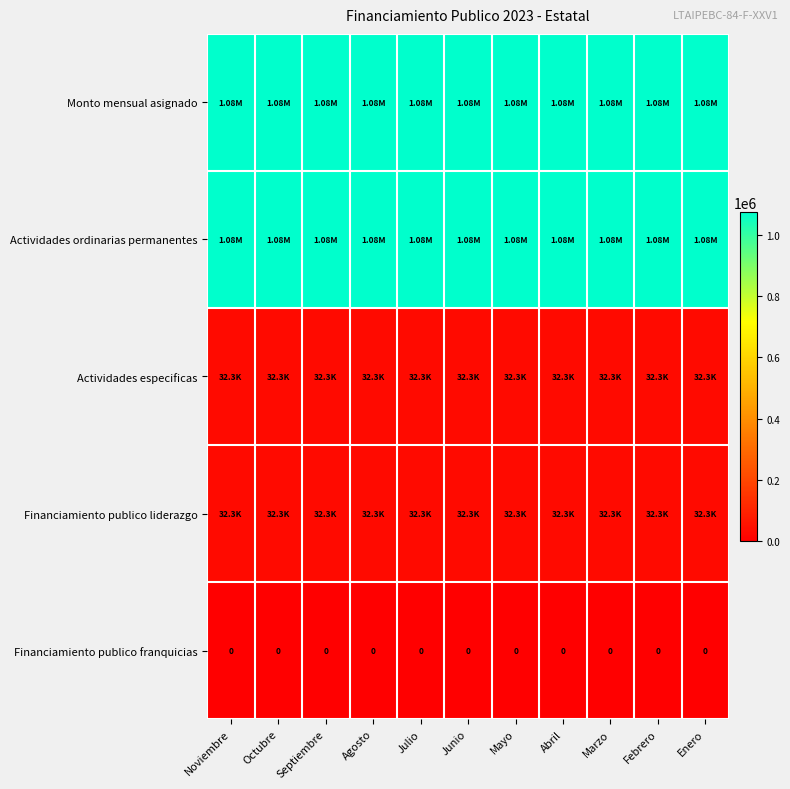

Rank the series at Junio from lowest to highest value.

Financiamiento publico franquicias, Actividades especificas, Financiamiento publico liderazgo, Monto mensual asignado, Actividades ordinarias permanentes